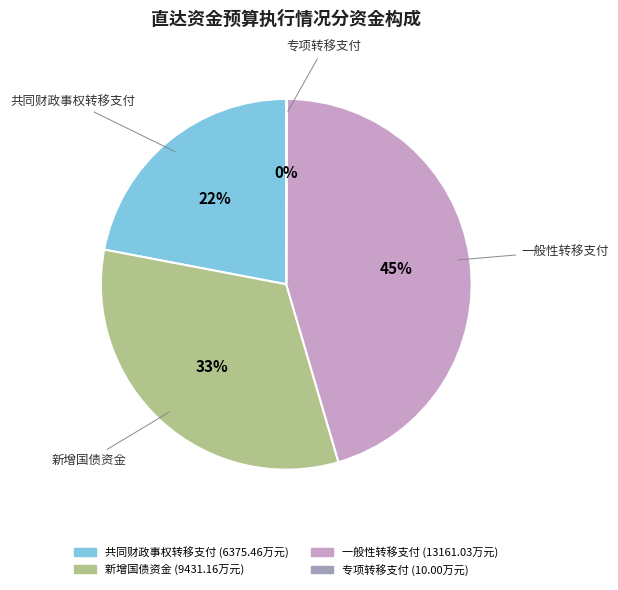

The 新增国债资金 slice represents 40% of the pie. True or false?

False